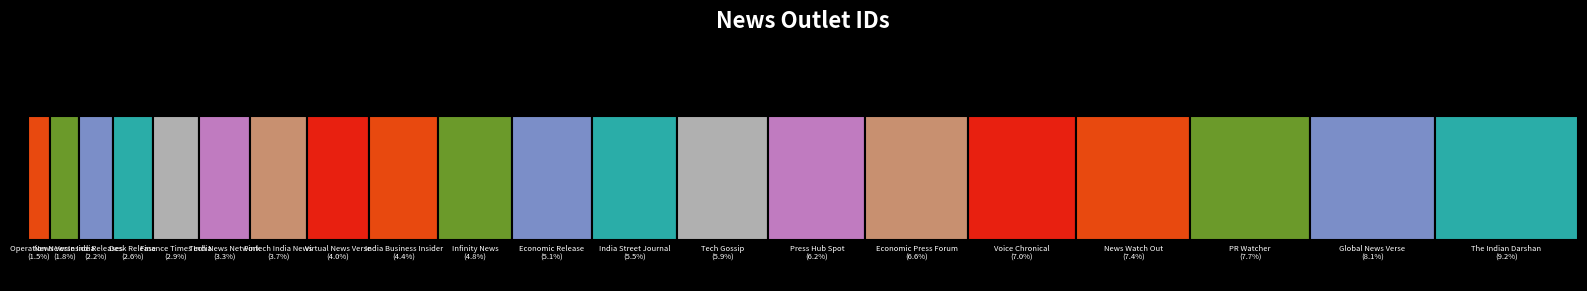

The value at India Business Insider is 8. True or false?

False